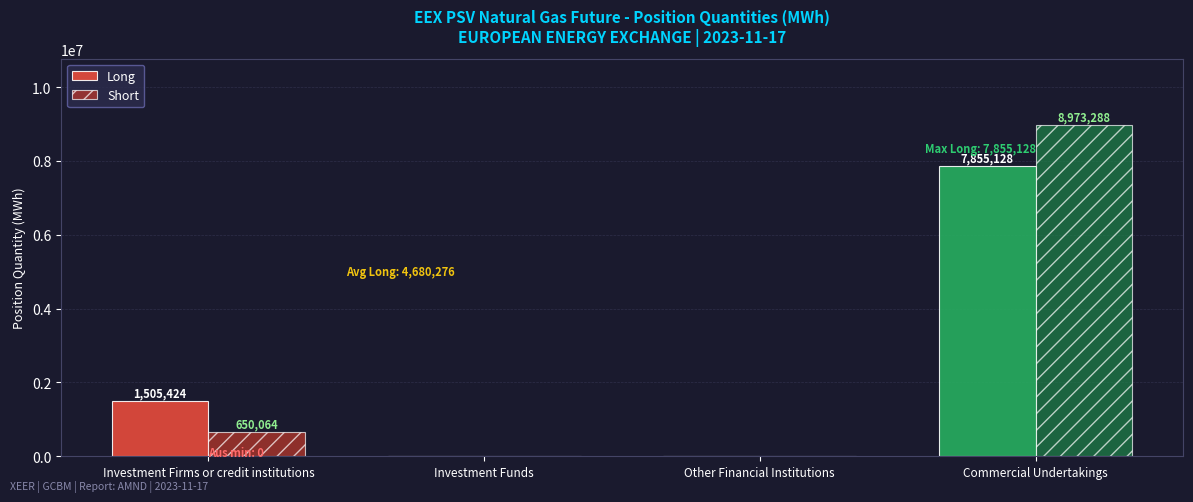

Reading left to right, extract all data points from this chart.

Long: Investment Firms or credit institutions=1505424	Investment Funds=0	Other Financial Institutions=0	Commercial Undertakings=7855128
Short: Investment Firms or credit institutions=650064	Investment Funds=0	Other Financial Institutions=0	Commercial Undertakings=8973288